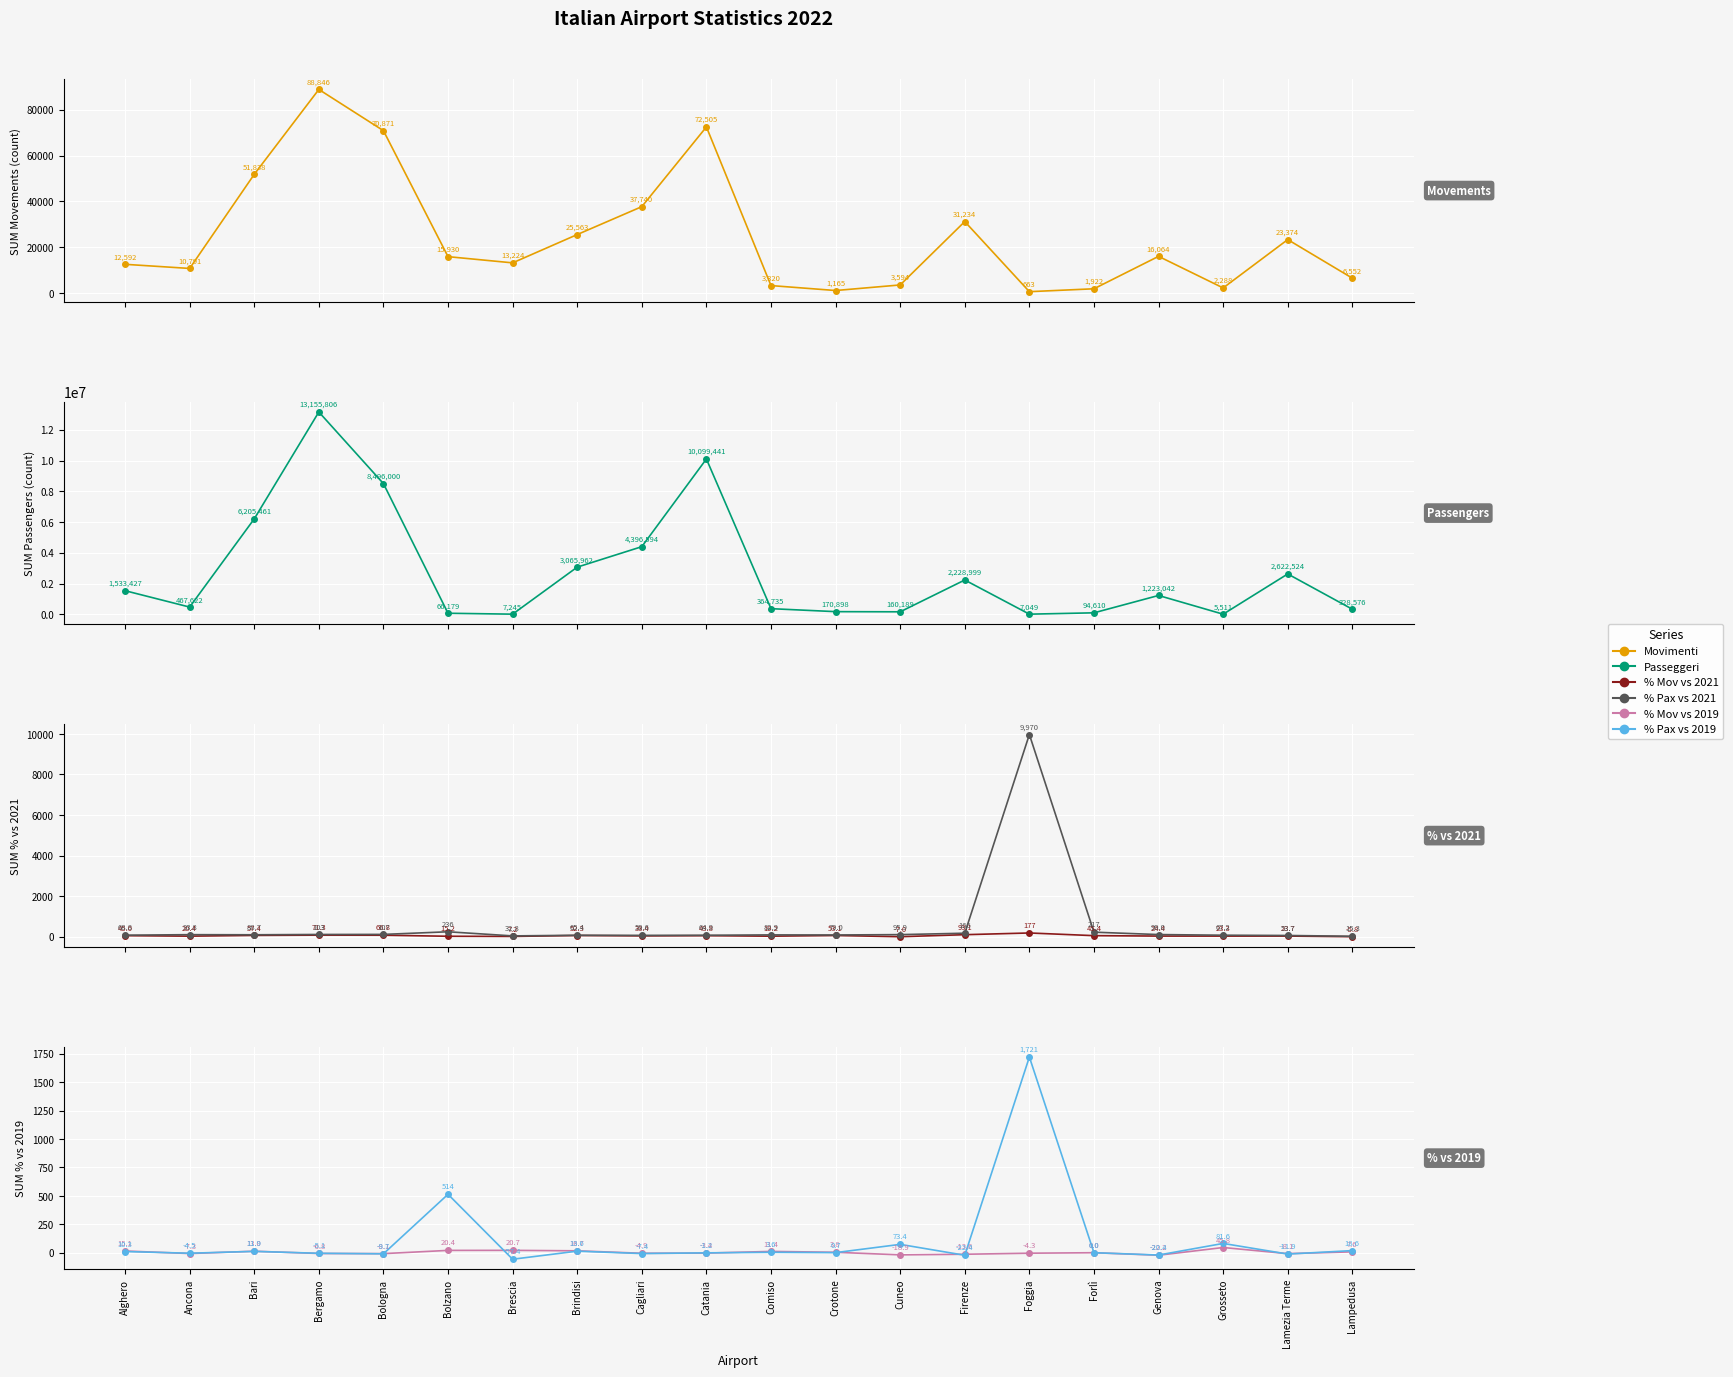

What value does the Passeggeri series have at Foggia?

7049.0